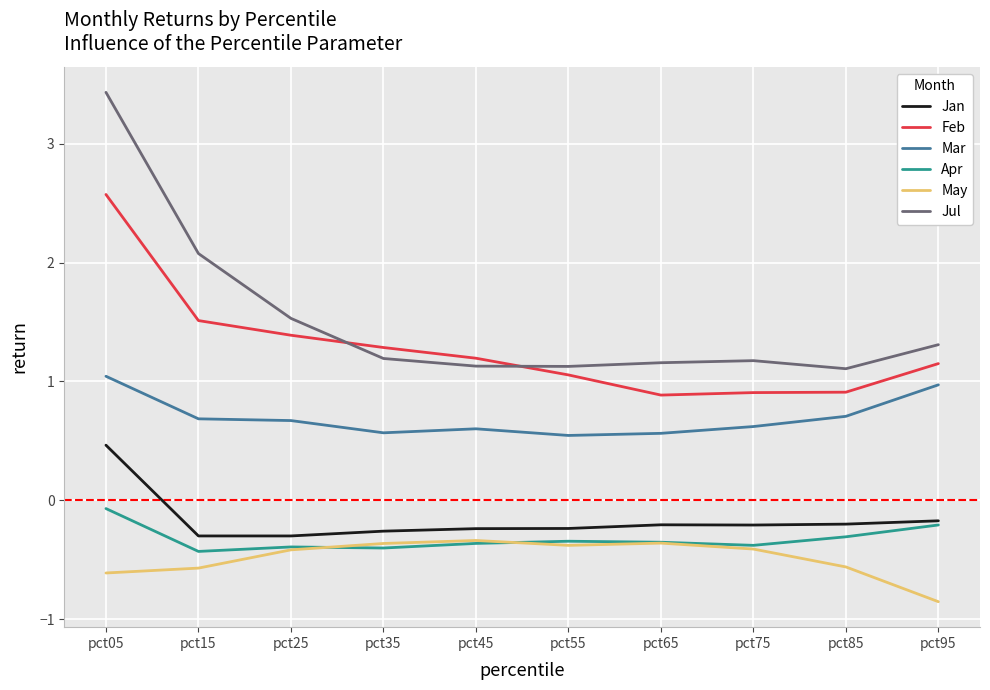

Which series has the widest spread of values?

Jul